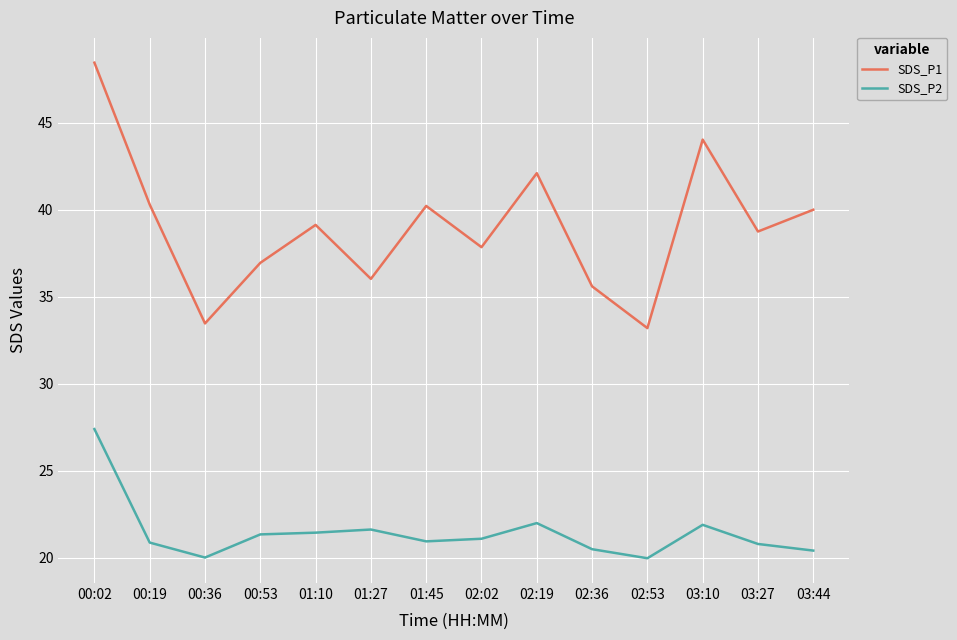

What is the highest value of the SDS_P2 series?

27.4